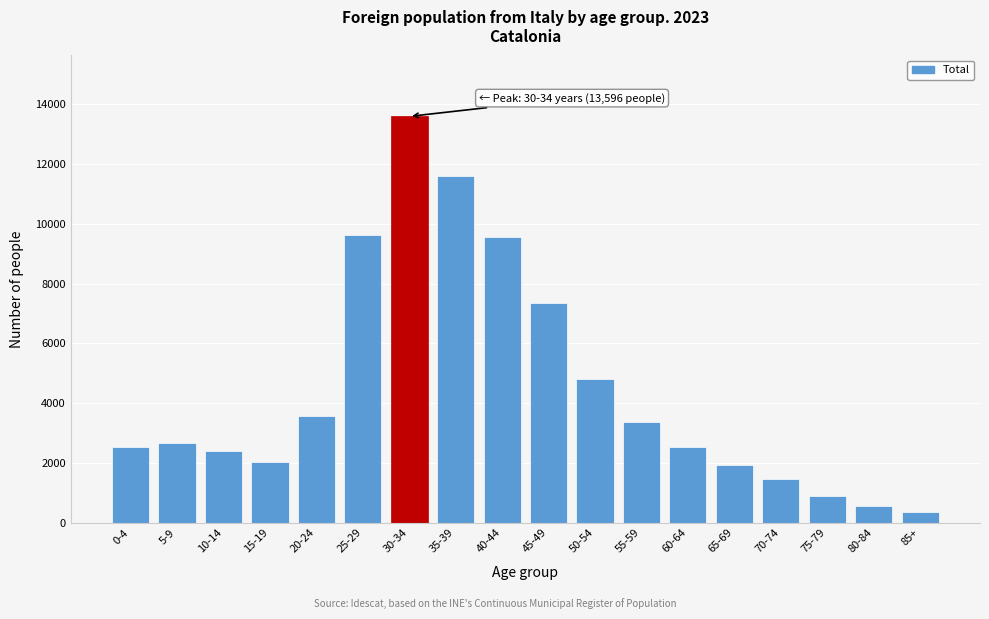

What is the label of the 12th bar from the right?

30-34